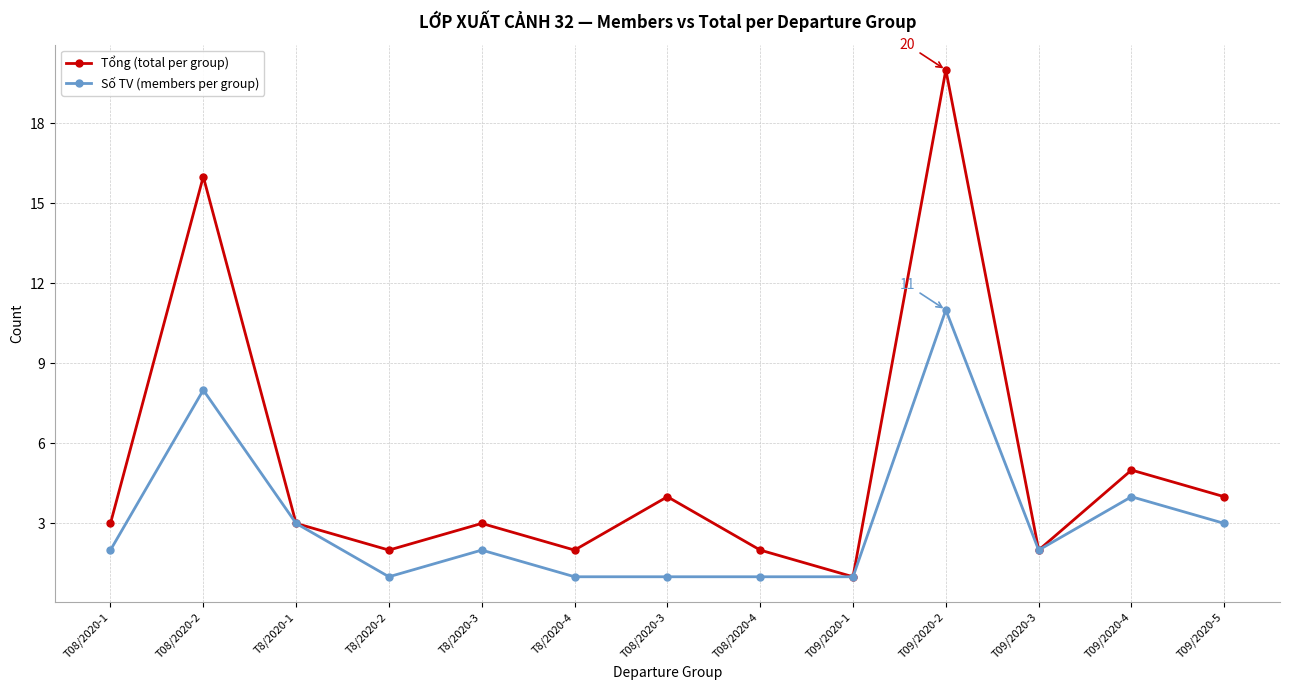

What is the label of the 2nd point from the left?

T08/2020-2